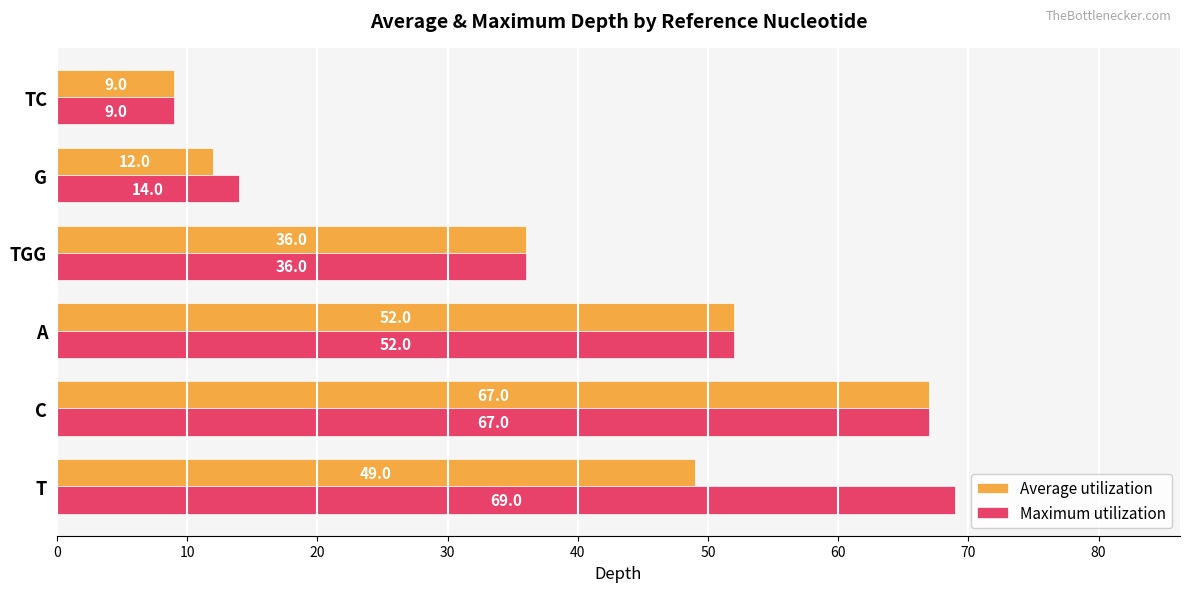

Rank the series by their average value, from highest to lowest.

Maximum utilization, Average utilization